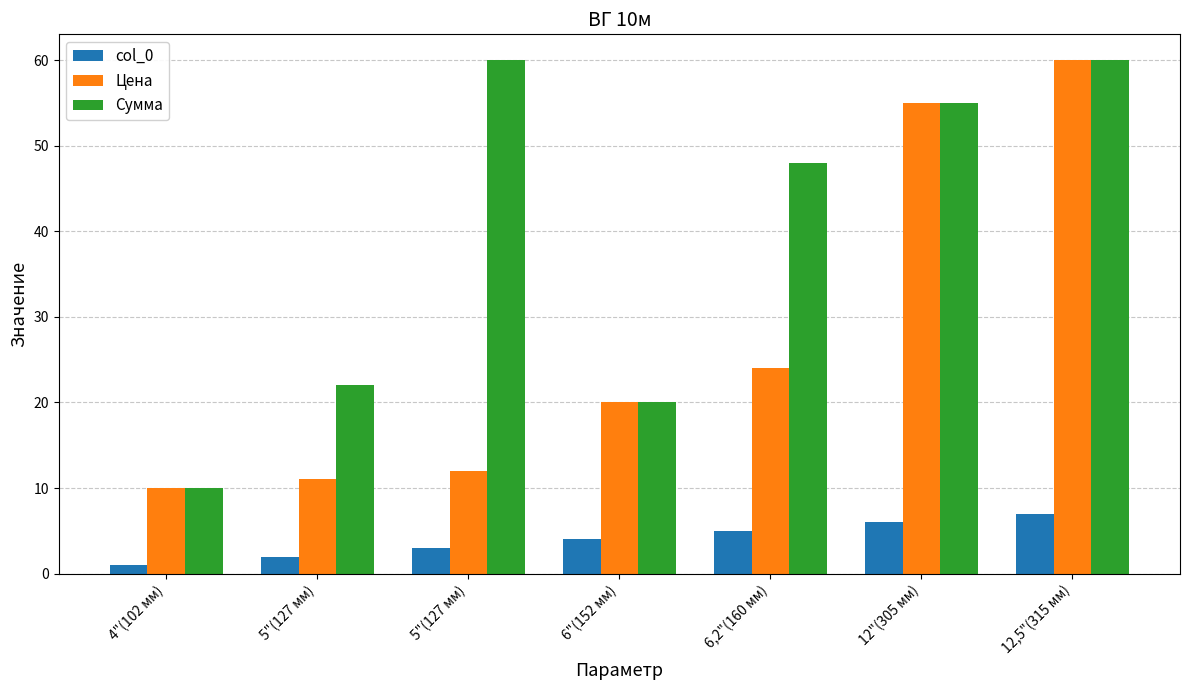

What is the sum of the Цена values at 5"(127 мм) and 6,2"(160 мм)?

36